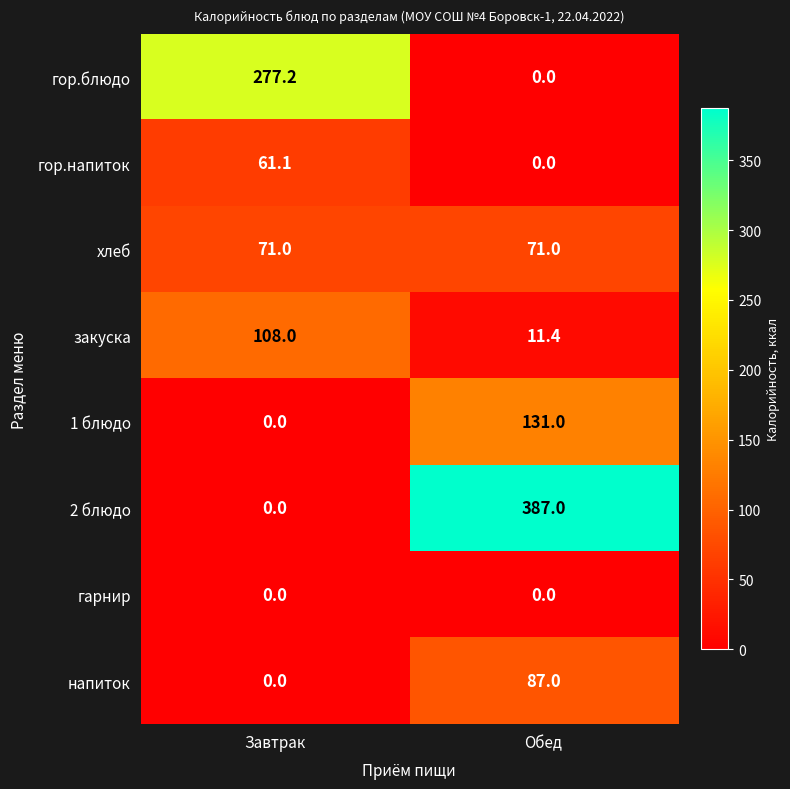

What is the spread (max minus min) of values at Обед?

387.0